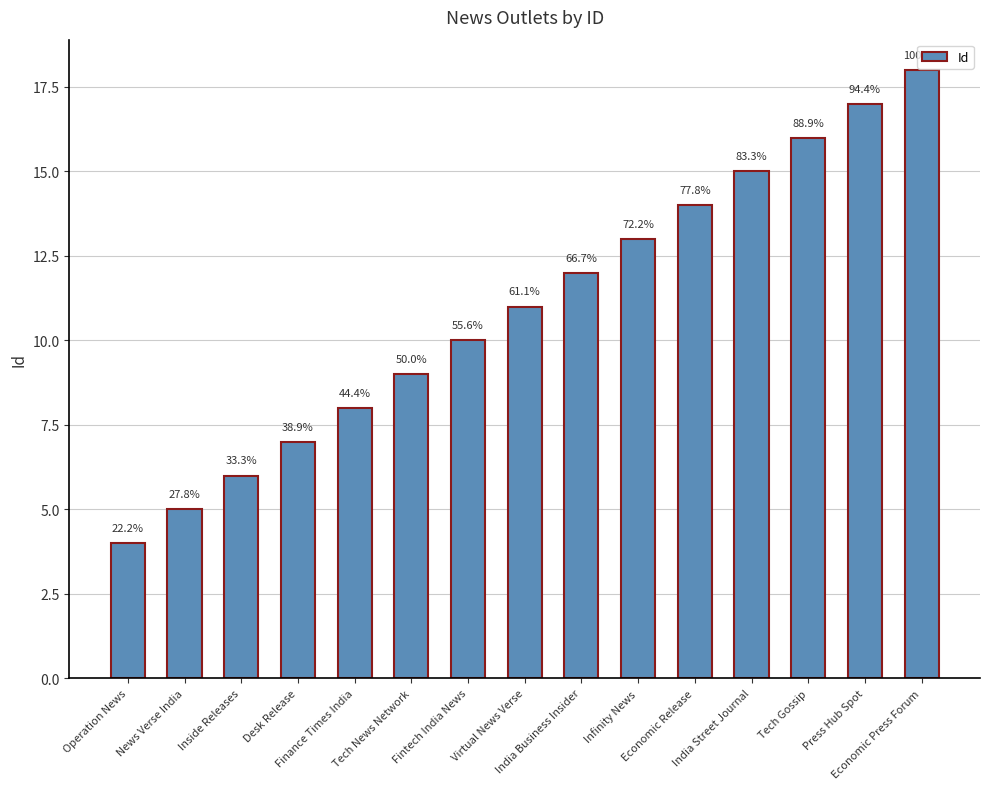

Does the chart contain stacked bars?

No